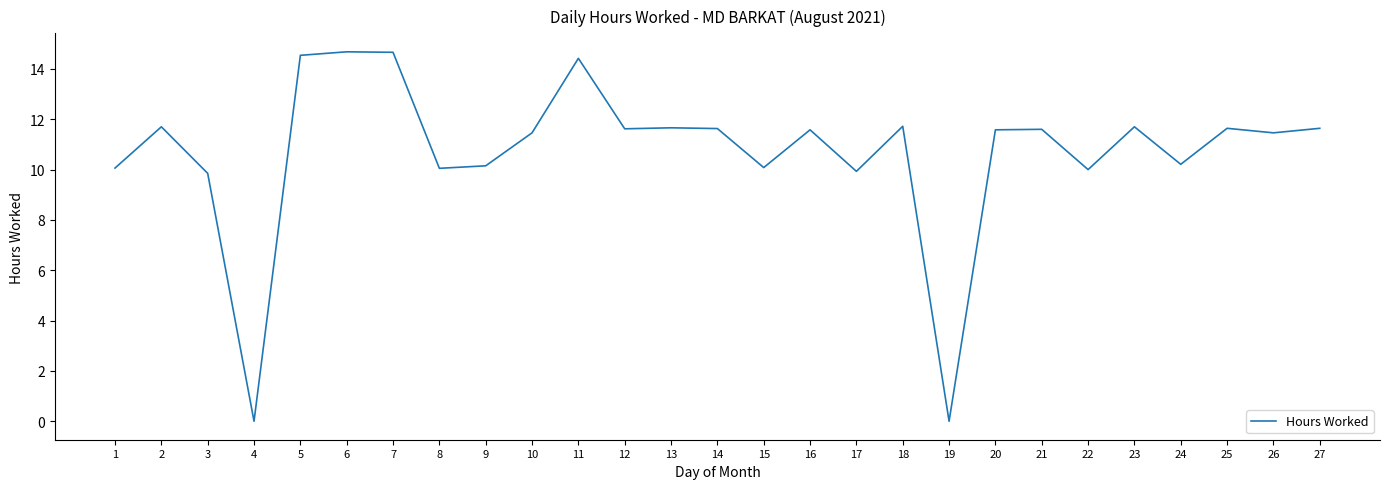

Approximately how many times larger is the value at 24 compared to 23?

0.9